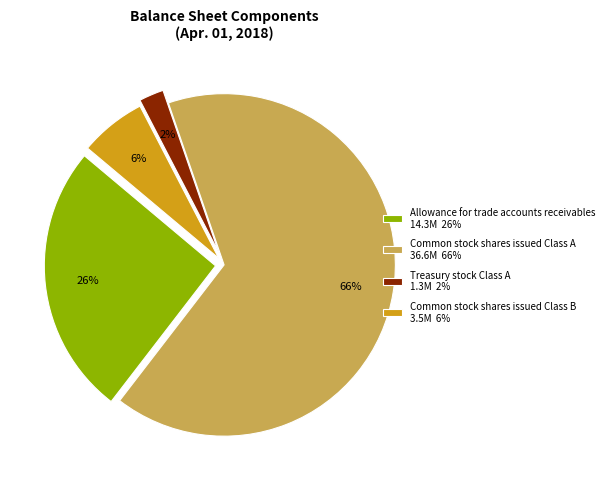

Rank the categories by value from highest to lowest.

Common stock shares issued Class A, Allowance for trade accounts receivables, Common stock shares issued Class B, Treasury stock Class A